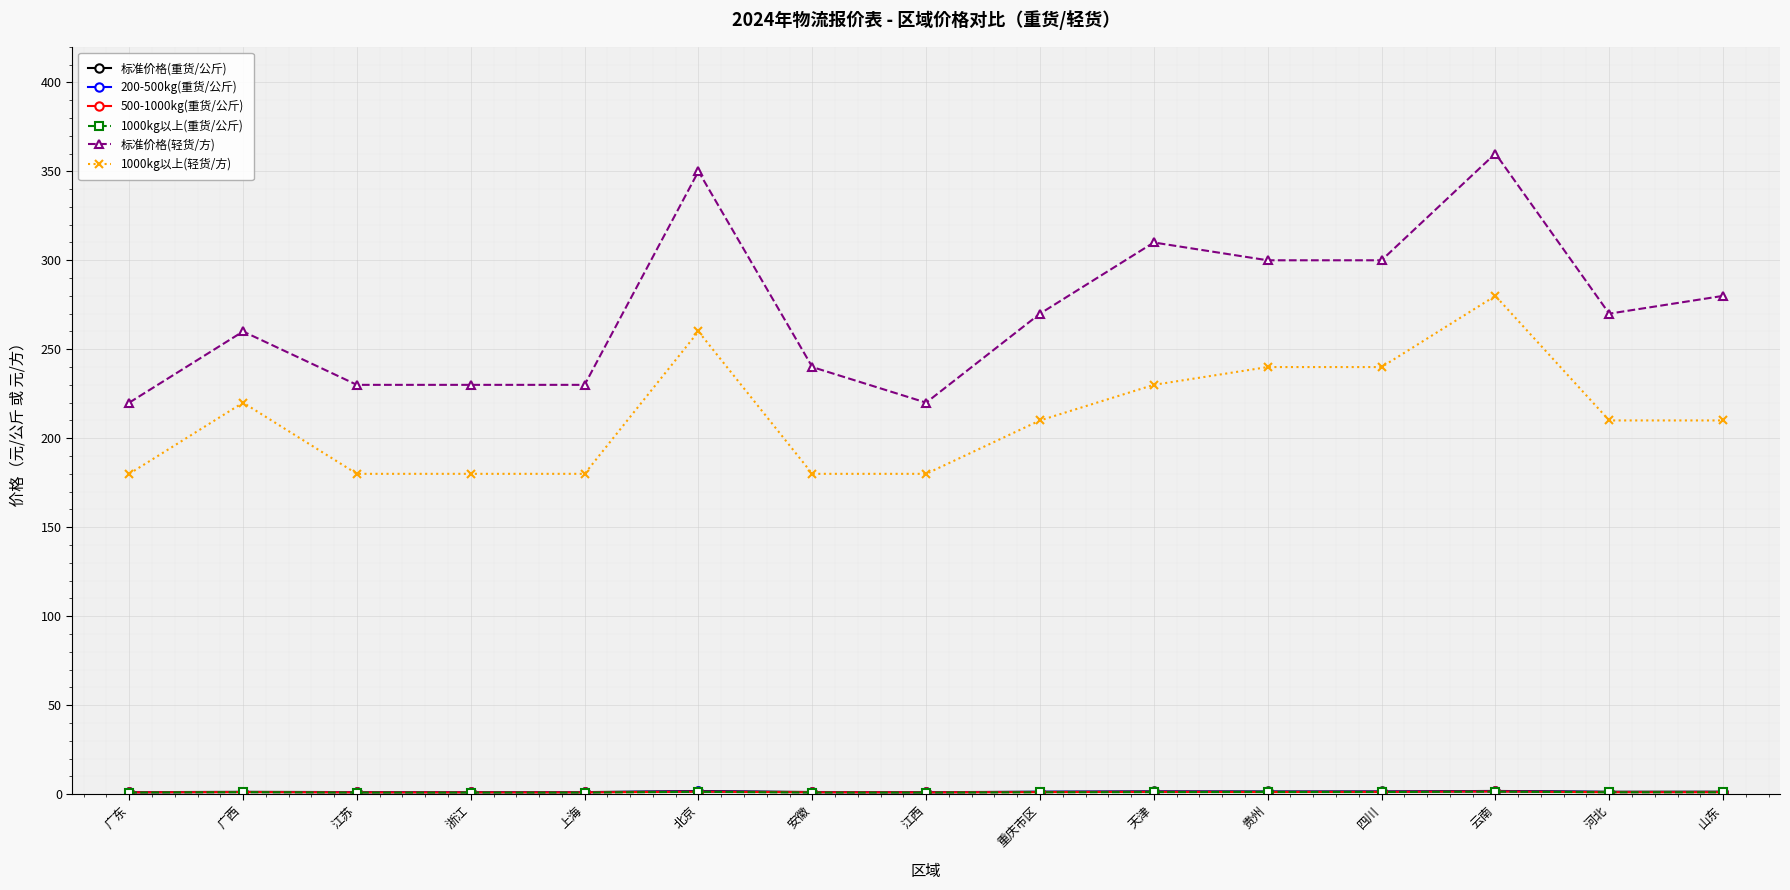

What is the label of the 13th point from the left?

云南